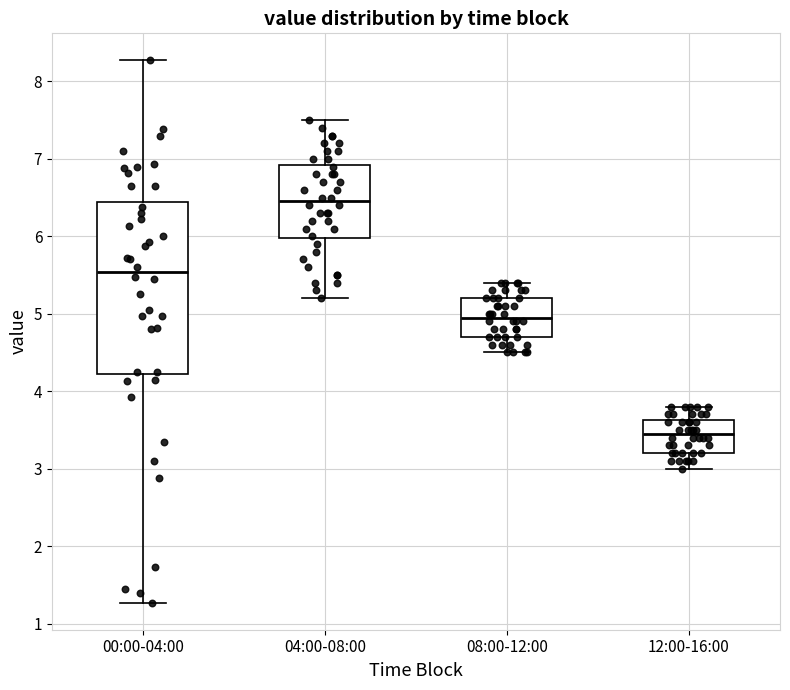

Reading left to right, read every box against the y-axis: the position of its median line, the range the box covers, and the ends of its whiskers. The values are not printed on the chart, so give them approximately, as read against the axis.

00:00-04:00: median 5.5, box 4.2 to 6.4, whiskers 1.3 to 8.3
04:00-08:00: median 6.5, box 6.0 to 6.9, whiskers 5.2 to 7.5
08:00-12:00: median 5.0, box 4.7 to 5.2, whiskers 4.5 to 5.4
12:00-16:00: median 3.5, box 3.2 to 3.6, whiskers 3.0 to 3.8